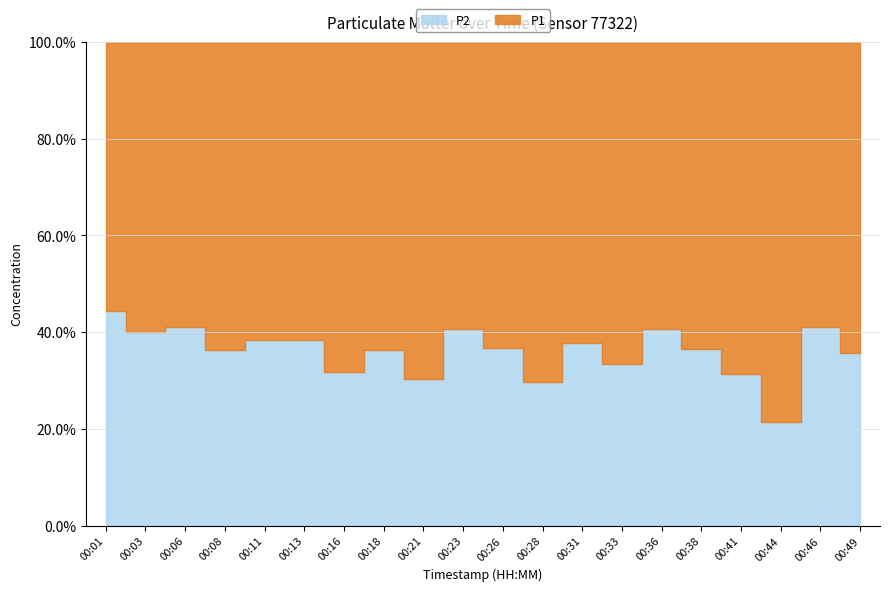

What is the difference between the maximum and minimum values in the P1 series?

4.4